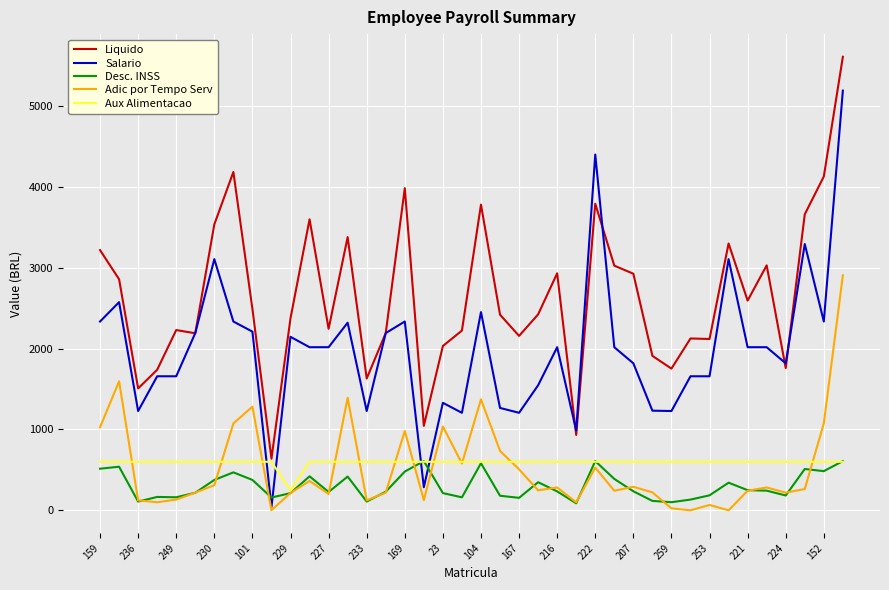

Which series has the largest total across all categories?

Liquido